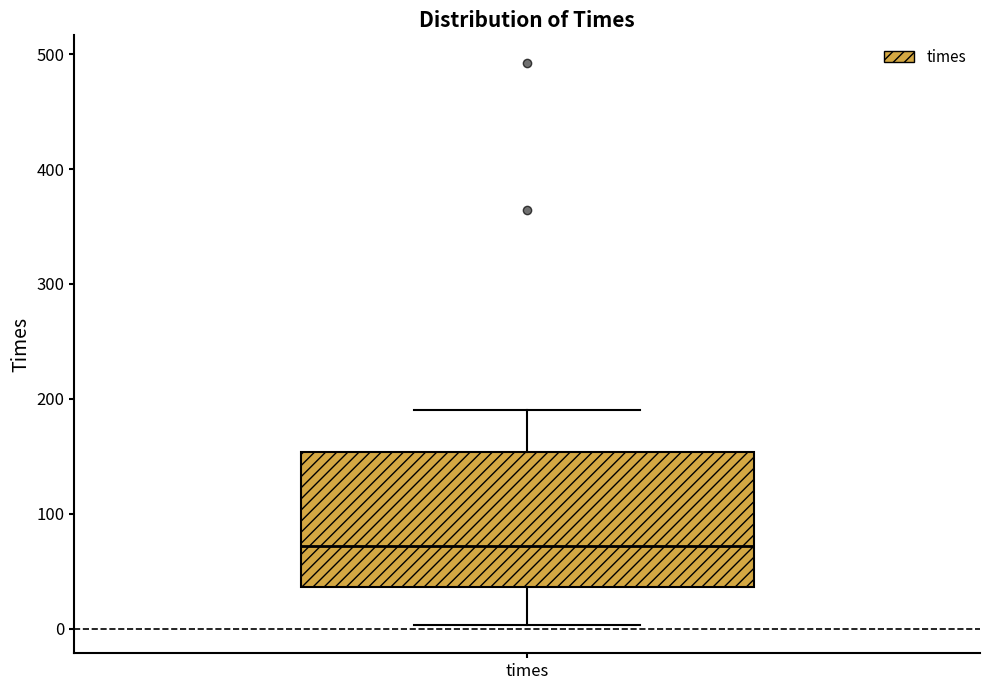

Transcribe this box plot: give where the median line is, the range the box spans, and where the two whiskers end, as read against the y-axis. The values are not printed on the chart, so give them approximately, as read against the axis.

median 70, box 40 to 150, whiskers 0 to 190